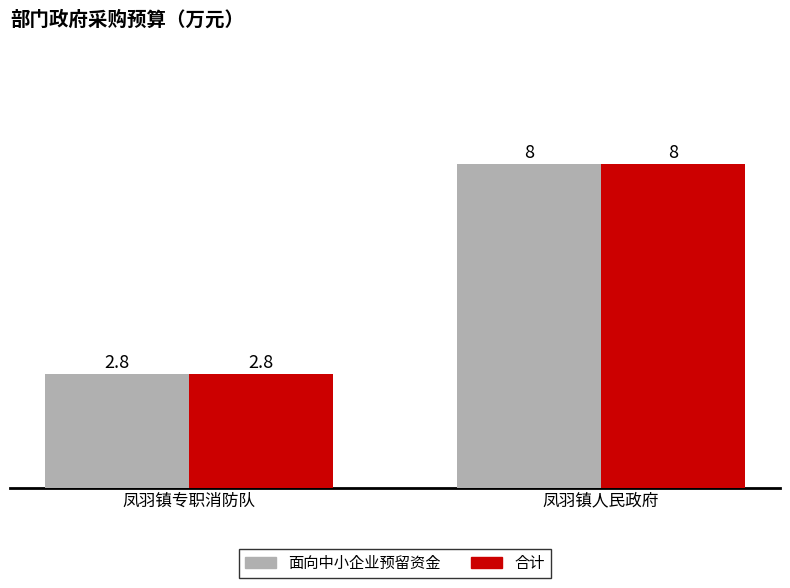

What is the average value of the 面向中小企业预留资金 series?

5.4